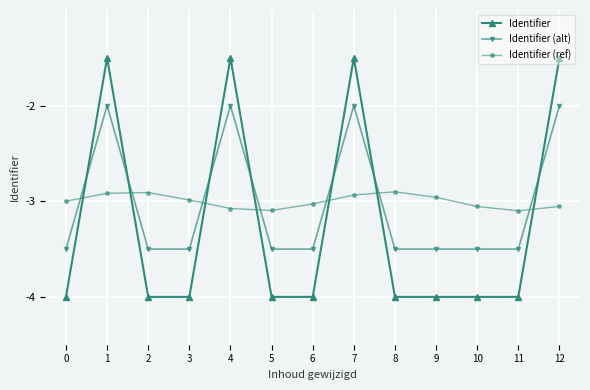

What is the difference between the highest and lowest values at 12?

1.6